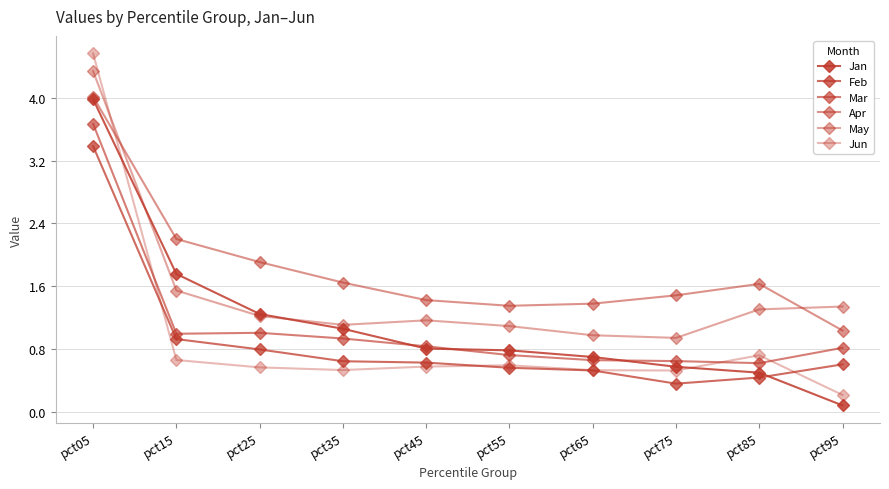

The Jun series shows 0.6 at pct25. True or false?

True